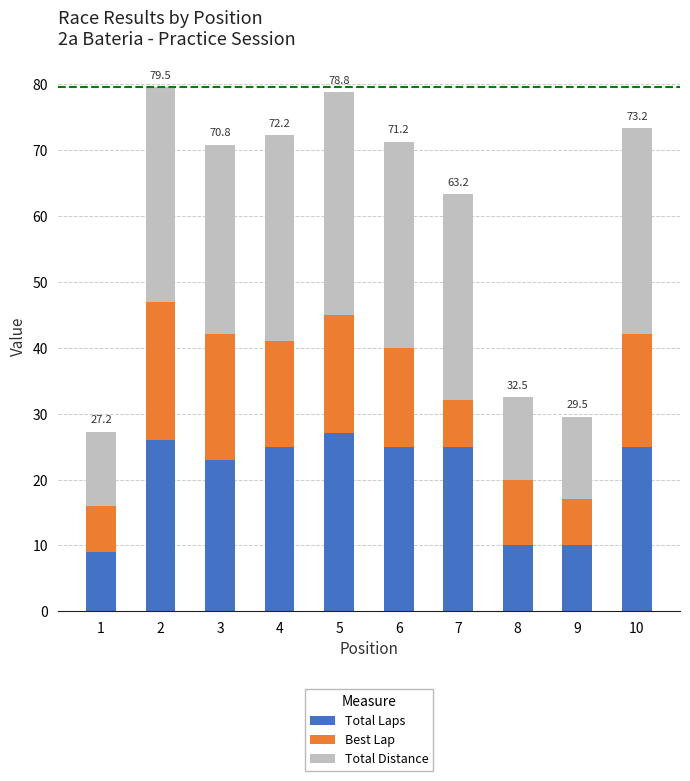

What is the total value across all series at 9?

29.5